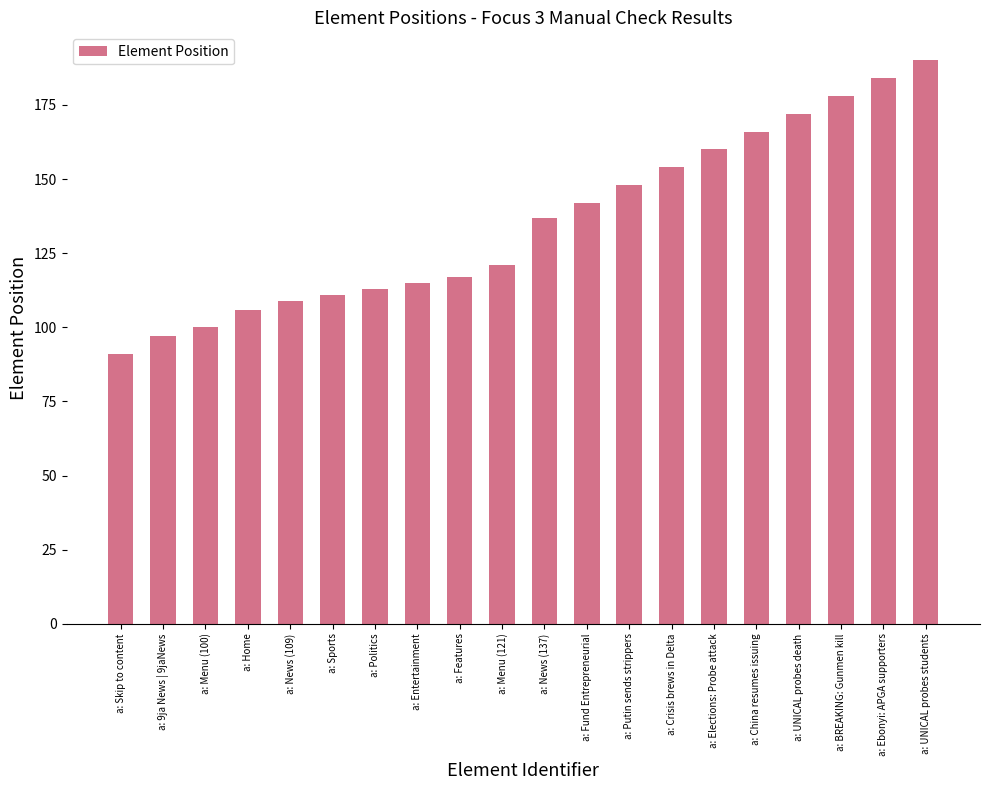

Reading left to right, what are all the values shown in this chart?

a: Skip to content=91	a: 9ja News | 9jaNews=97	a: Menu (100)=100	a: Home=106	a: News (109)=109	a: Sports=111	a: Politics=113	a: Entertainment=115	a: Features=117	a: Menu (121)=121	a: News (137)=137	a: Fund Entrepreneurial=142	a: Putin sends strippers=148	a: Crisis brews in Delta=154	a: Elections: Probe attack=160	a: China resumes issuing=166	a: UNICAL probes death=172	a: BREAKING: Gunmen kill=178	a: Ebonyi: APGA supporters=184	a: UNICAL probes students=190